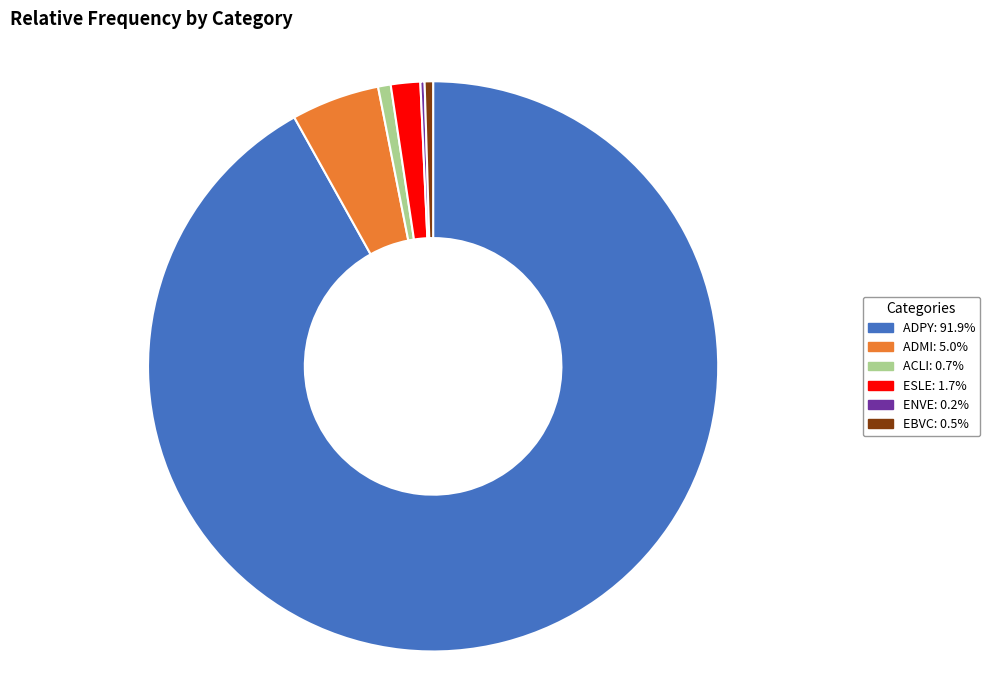

Which category has the biggest portion of the pie?

ADPY